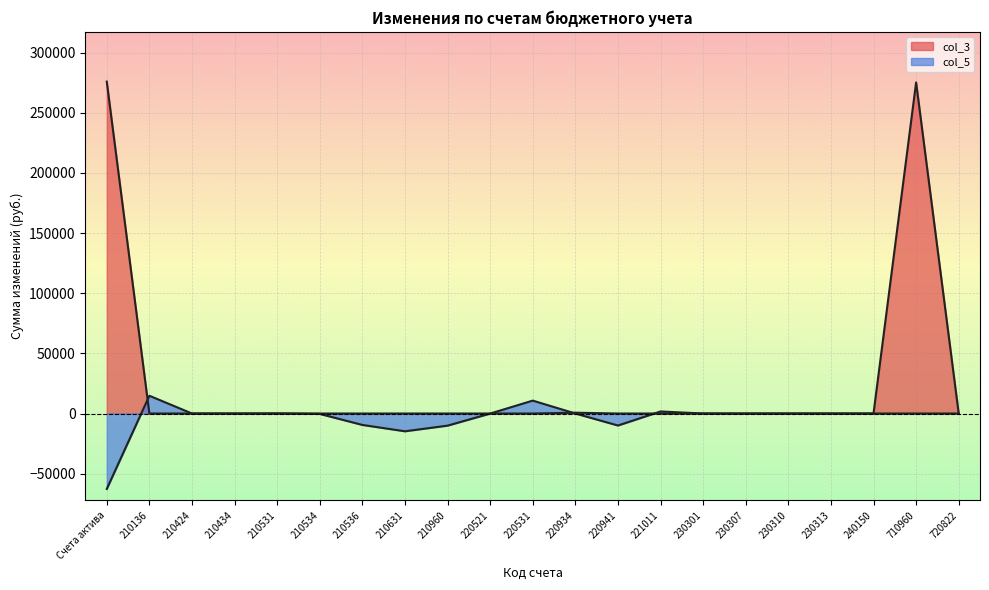

Which series has the largest range (max minus min)?

col_3